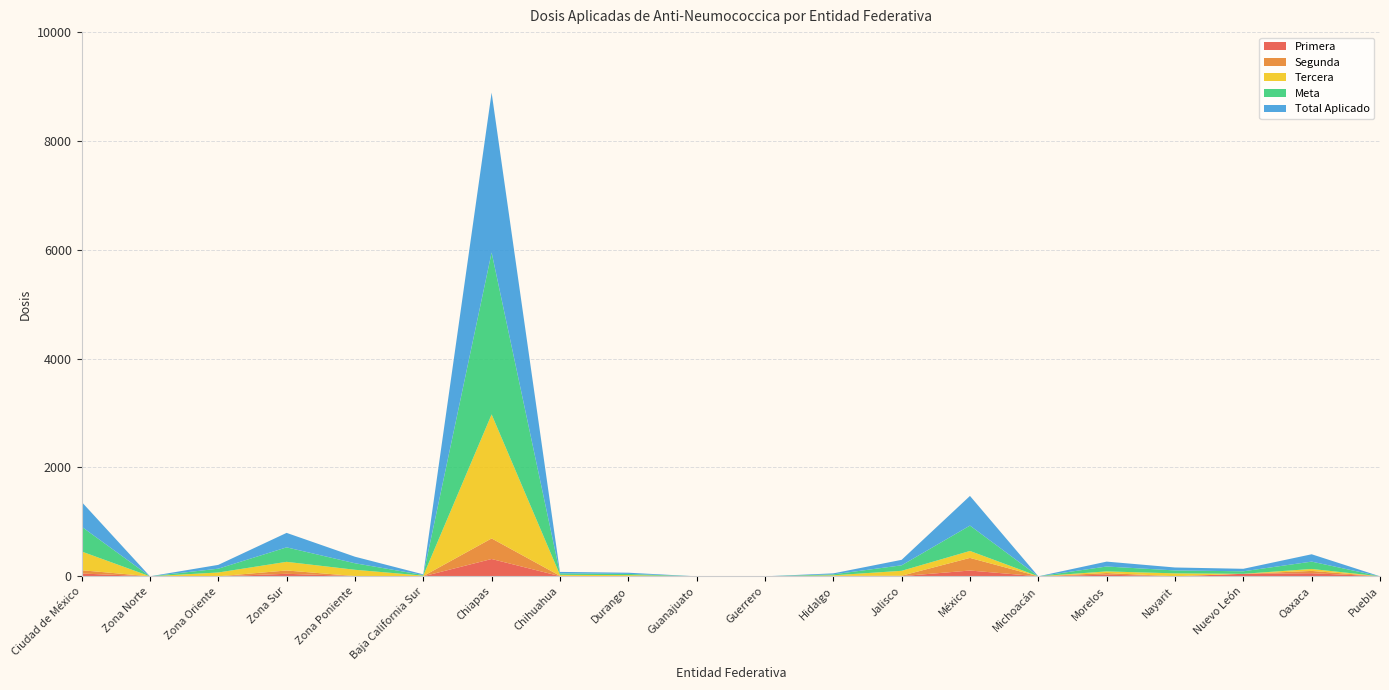

Reading right to left, transcribe all the data shown in this chart.

Primera: 0	57	46	0	30	0	106	3	1	0	0	0	3	318	0	5	46	0	0	51
Segunda: 0	42	0	1	30	0	232	8	7	0	0	0	6	378	4	0	61	0	0	61
Tercera: 0	36	0	53	30	0	128	90	10	0	0	22	18	2279	8	115	159	70	0	344
Meta: 0	135	46	54	90	0	466	101	18	0	0	22	27	2975	12	120	266	70	0	456
Total Aplicado: 0	135	46	54	90	0	545	101	18	0	0	22	27	2938	12	120	266	70	0	456